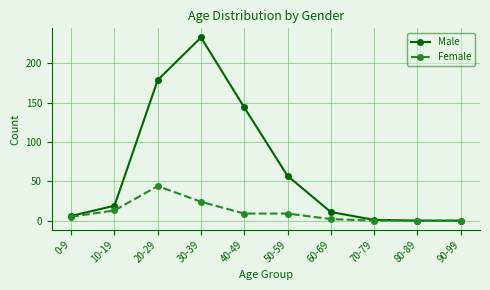

What is the label of the 6th point from the left?

50-59